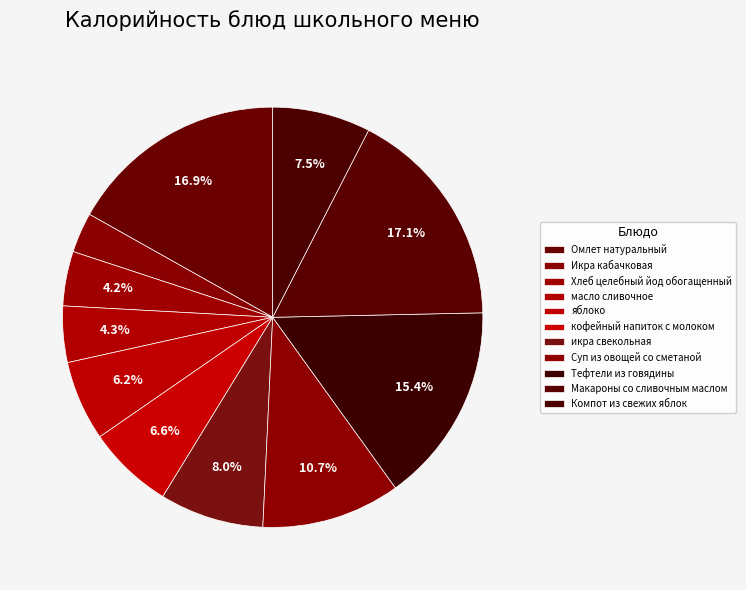

How many segments does this pie chart have?

11